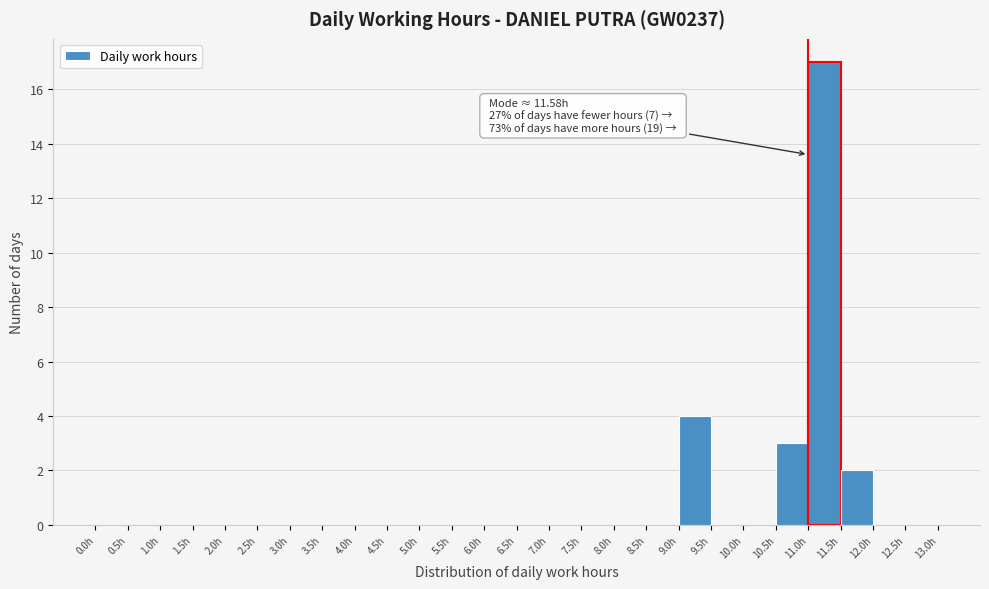

Over which range of the x-axis is the bar tallest?

11.0 to 11.5